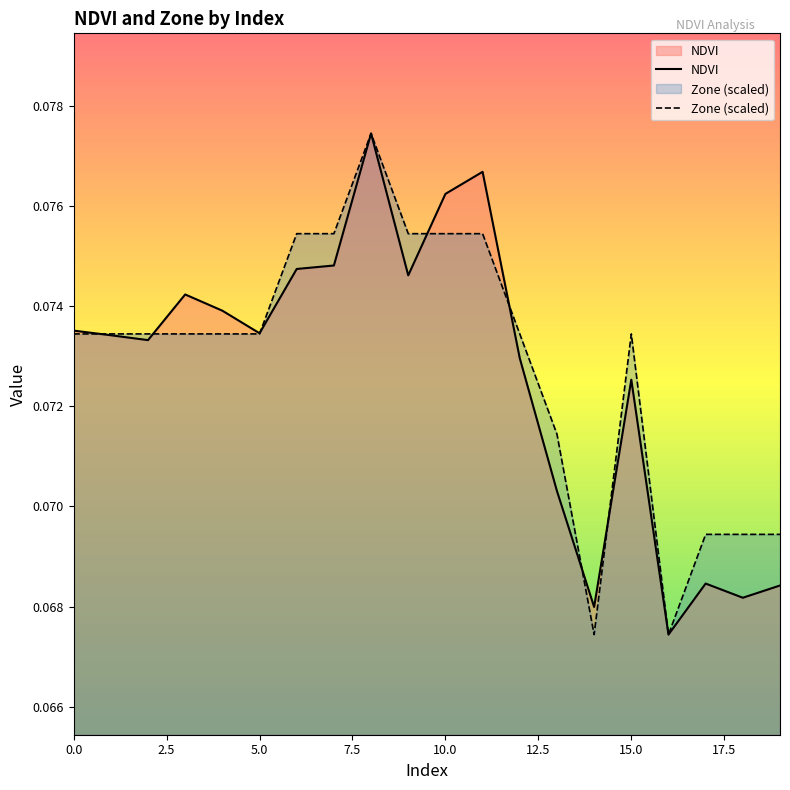

True or false: Zone (scaled) has a value of 0.0 at 15.0.

False